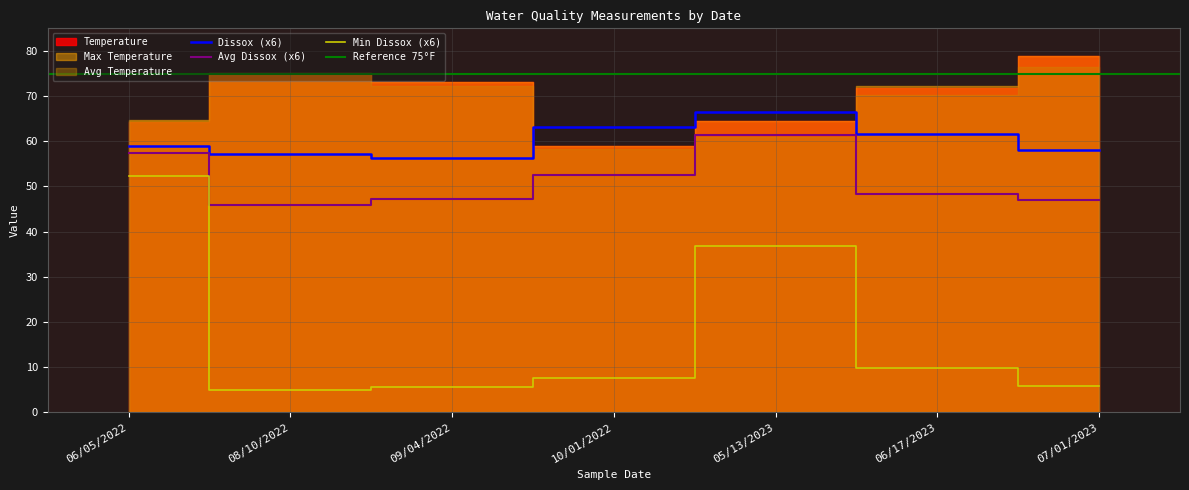

At which category does the chart reach its minimum across all series?

08/10/2022